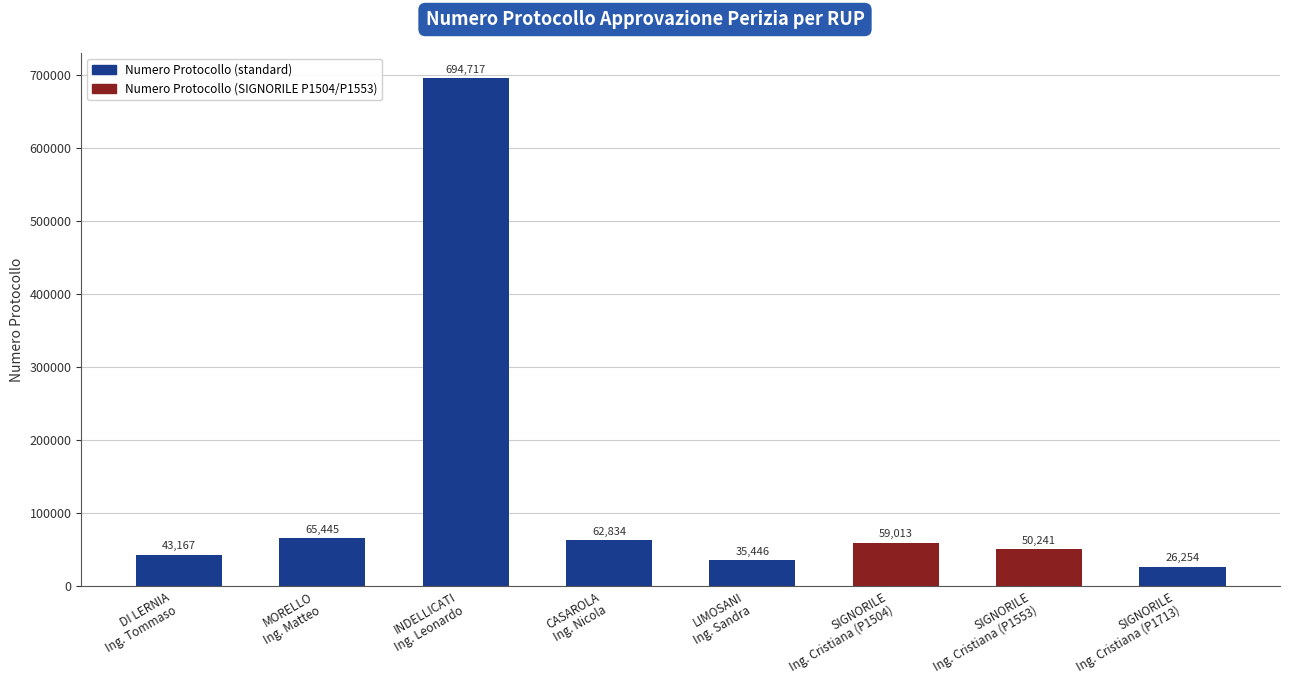

What is the difference between the maximum and minimum values?

668463